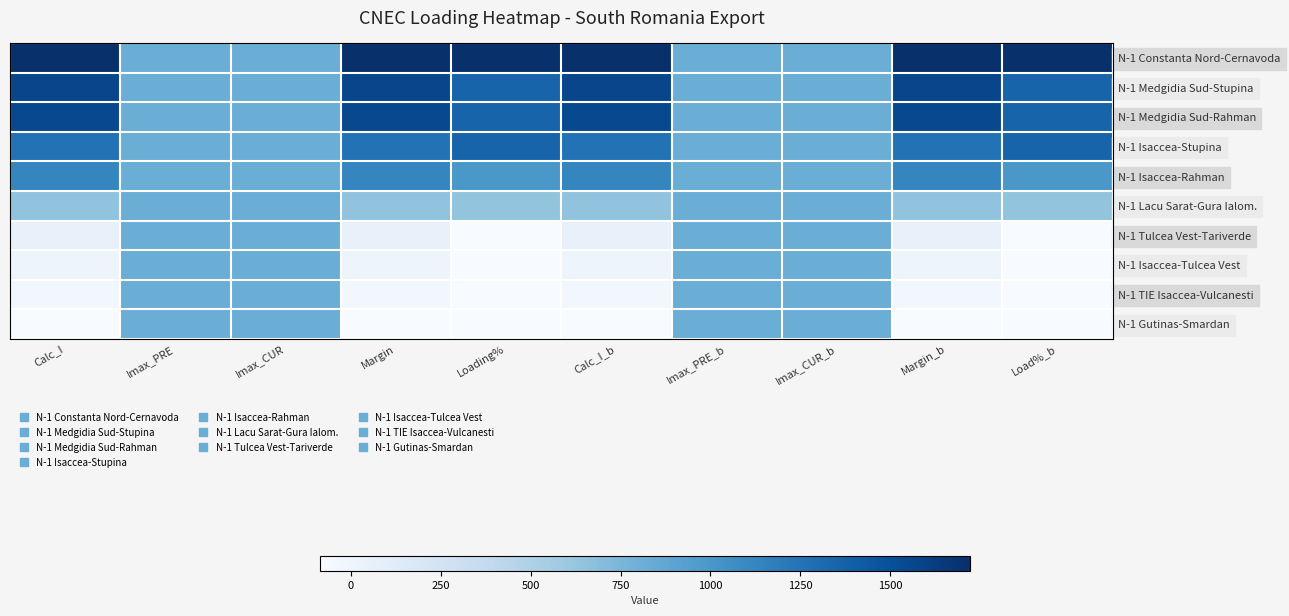

Which has a higher value, Load%_b or Imax_PRE_b?

Load%_b